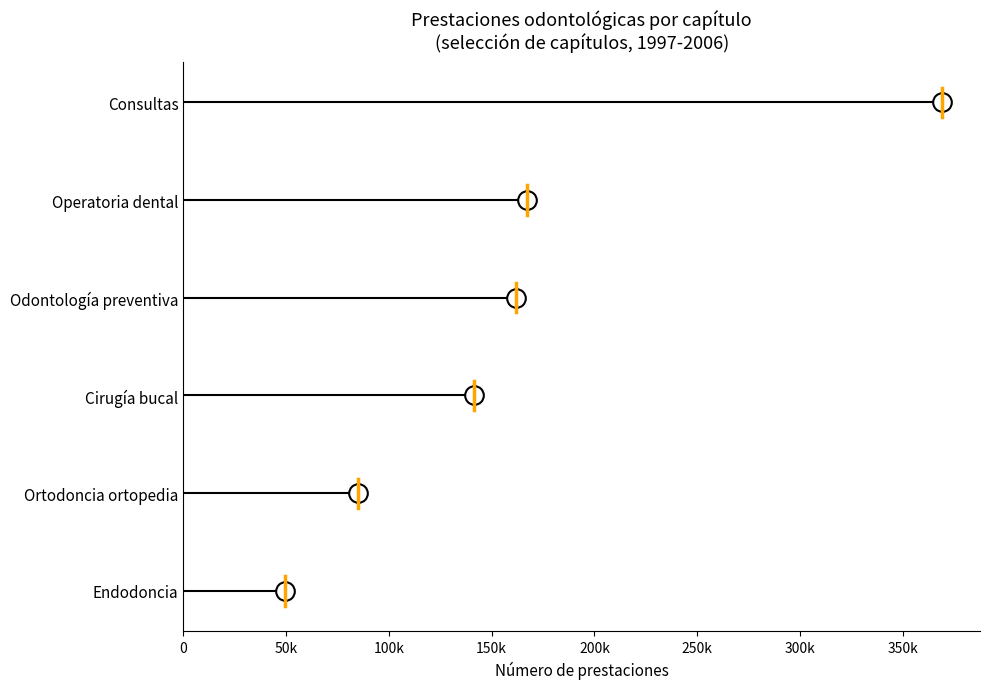

Which has a higher value, 50k or 0?

50k